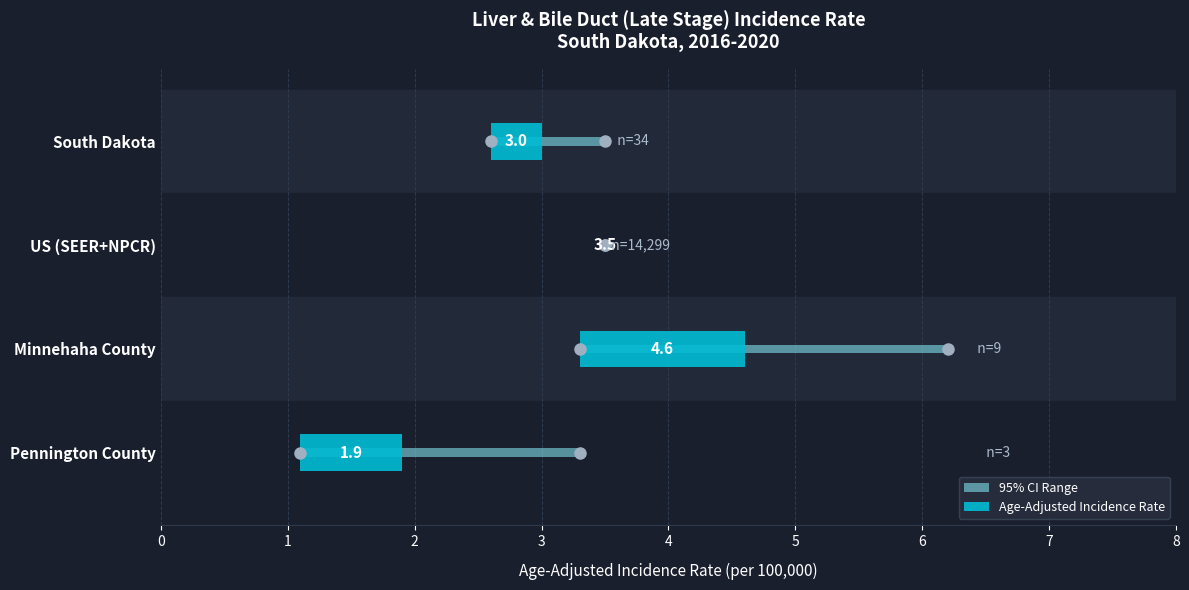

How many Age-Adjusted Incidence Rate values are between 3 and 4?

2